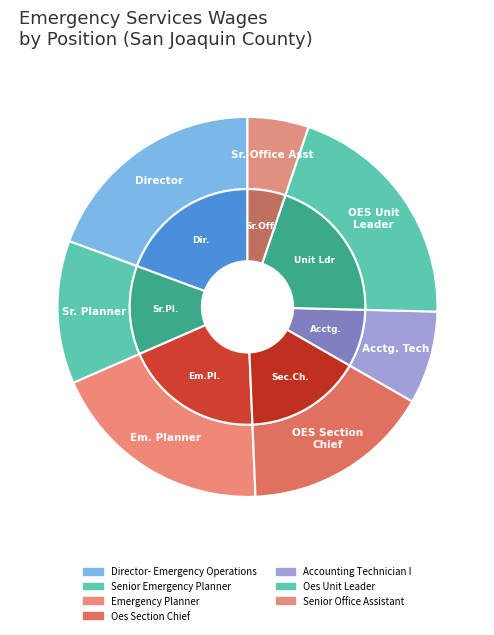

What is the largest slice in the pie chart?

Oes Unit Leader